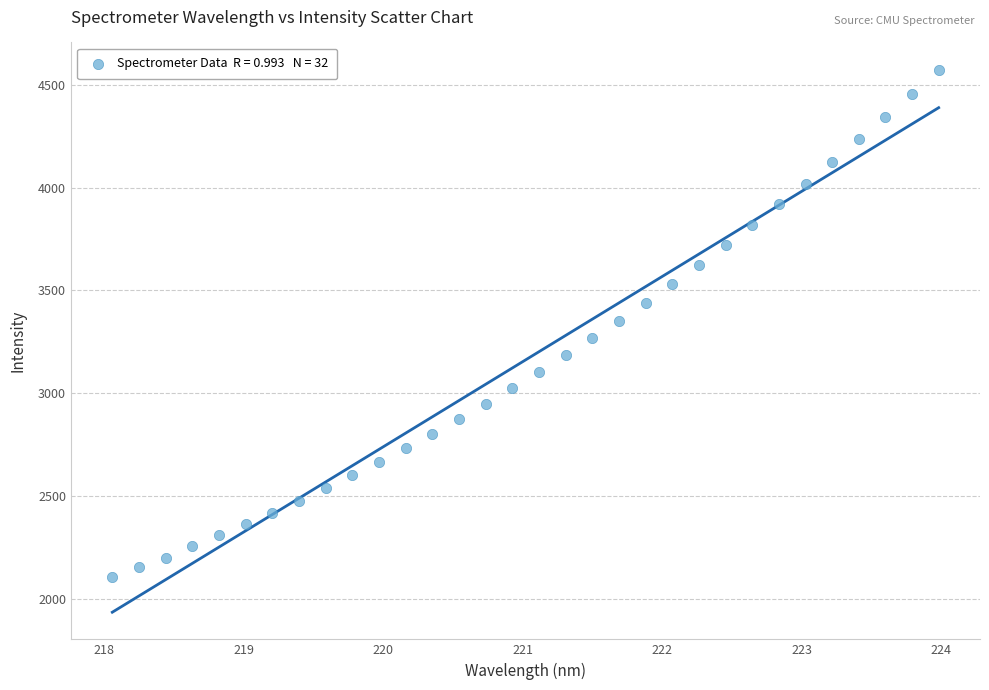

What is the range of X values (max minus min)?

5.9